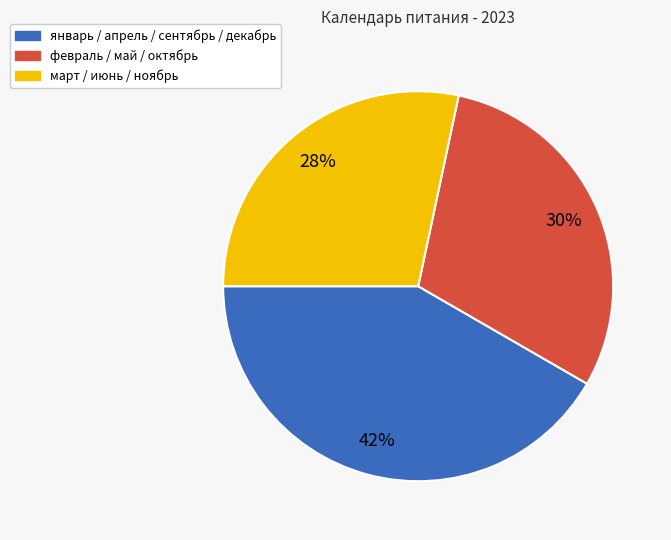

To the nearest percent, what is the average slice percentage?

33%